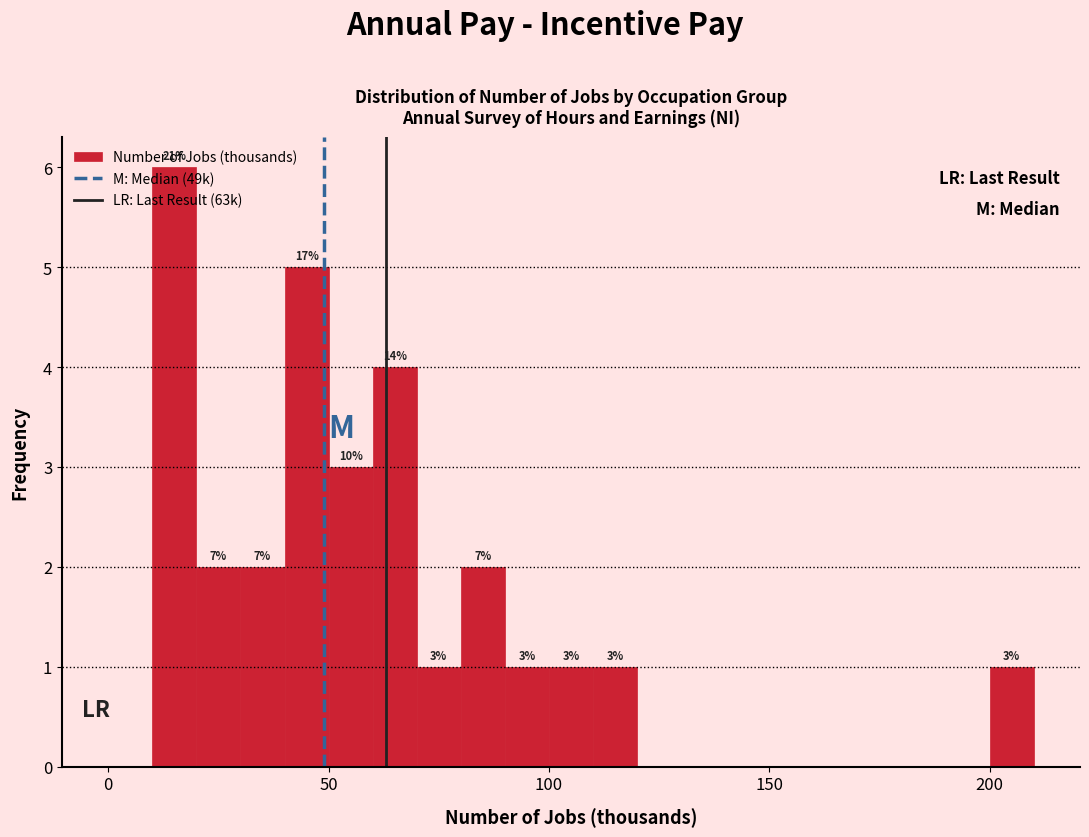

Read against the x-axis, roughly where is the centre of the tallest bar?

15